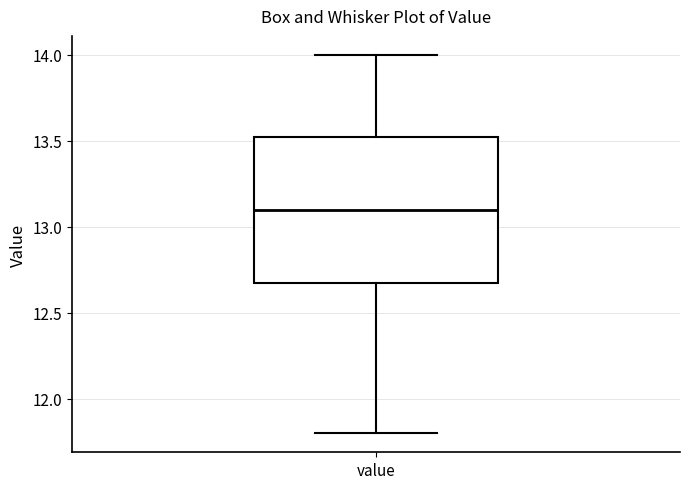

Transcribe this box plot: give where the median line is, the range the box spans, and where the two whiskers end, as read against the y-axis. The values are not printed on the chart, so give them approximately, as read against the axis.

median 13.10, box 12.70 to 13.55, whiskers 11.80 to 14.00